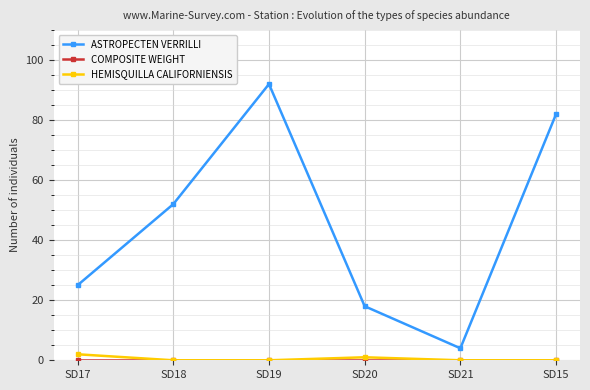

Where is ASTROPECTEN VERRILLI nearest to the value 48?

SD18